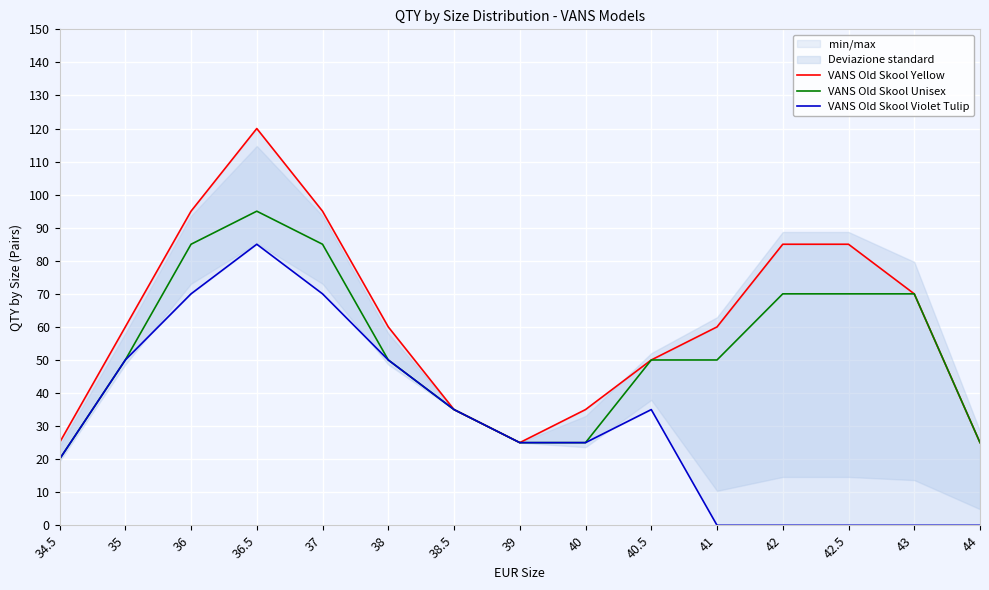

Is the value of VANS Old Skool Unisex at 38.5 greater than the value of VANS Old Skool Yellow at 38?

No